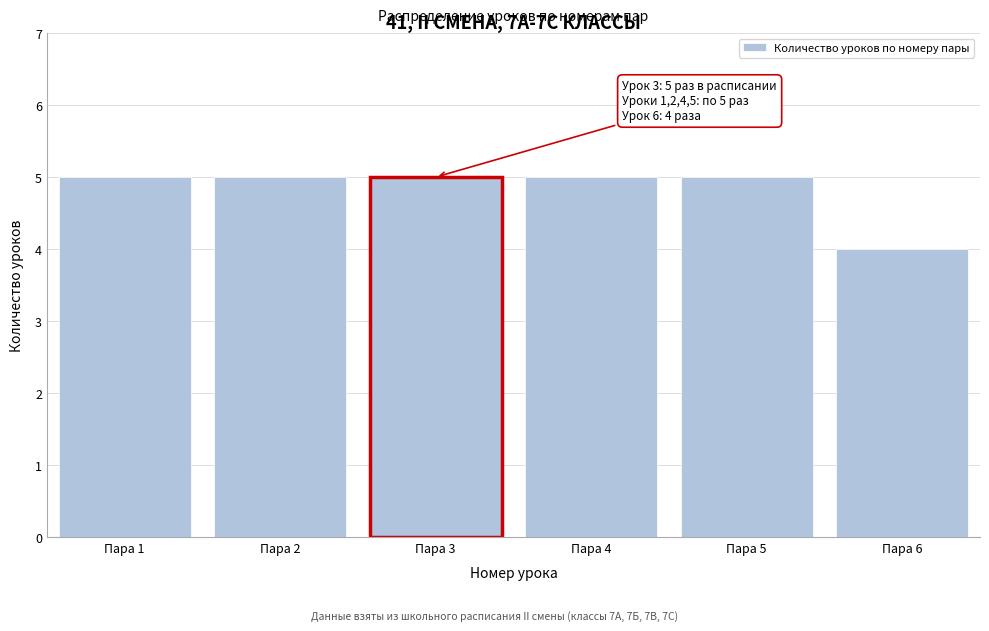

Reading left to right, extract all data points from this chart.

Пара 1=5	Пара 2=5	Пара 3=5	Пара 4=5	Пара 5=5	Пара 6=4